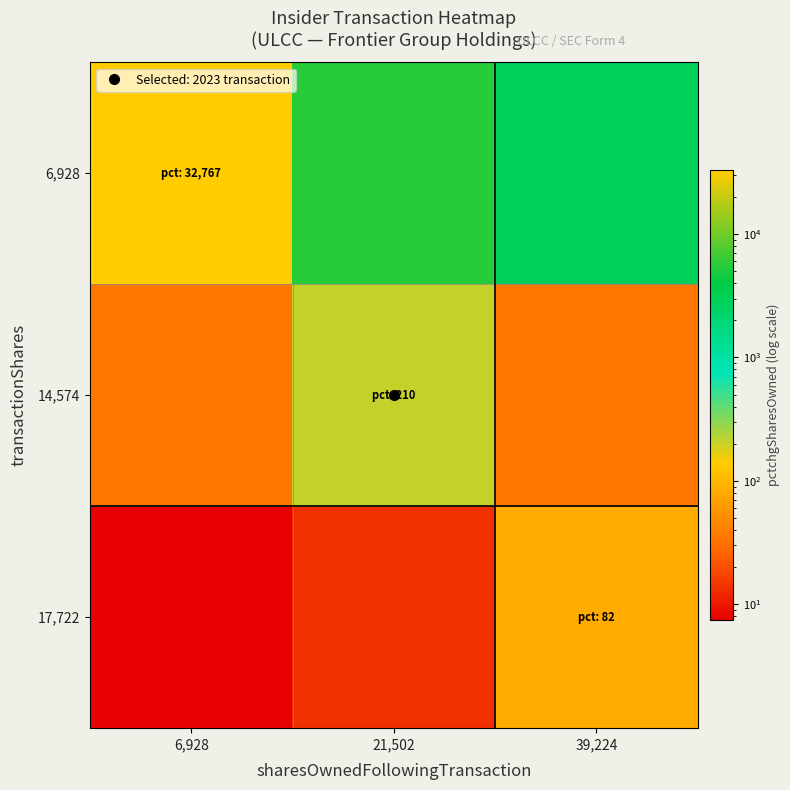

At how many categories does at least one series exceed 30811?

1